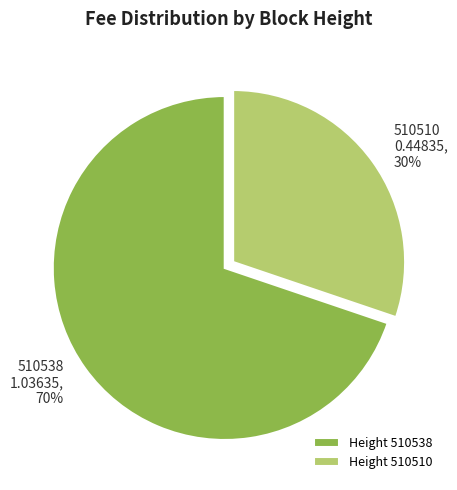

To the nearest percent, what is the difference between the 0.44835 and 1.03635 slice percentages?

40%